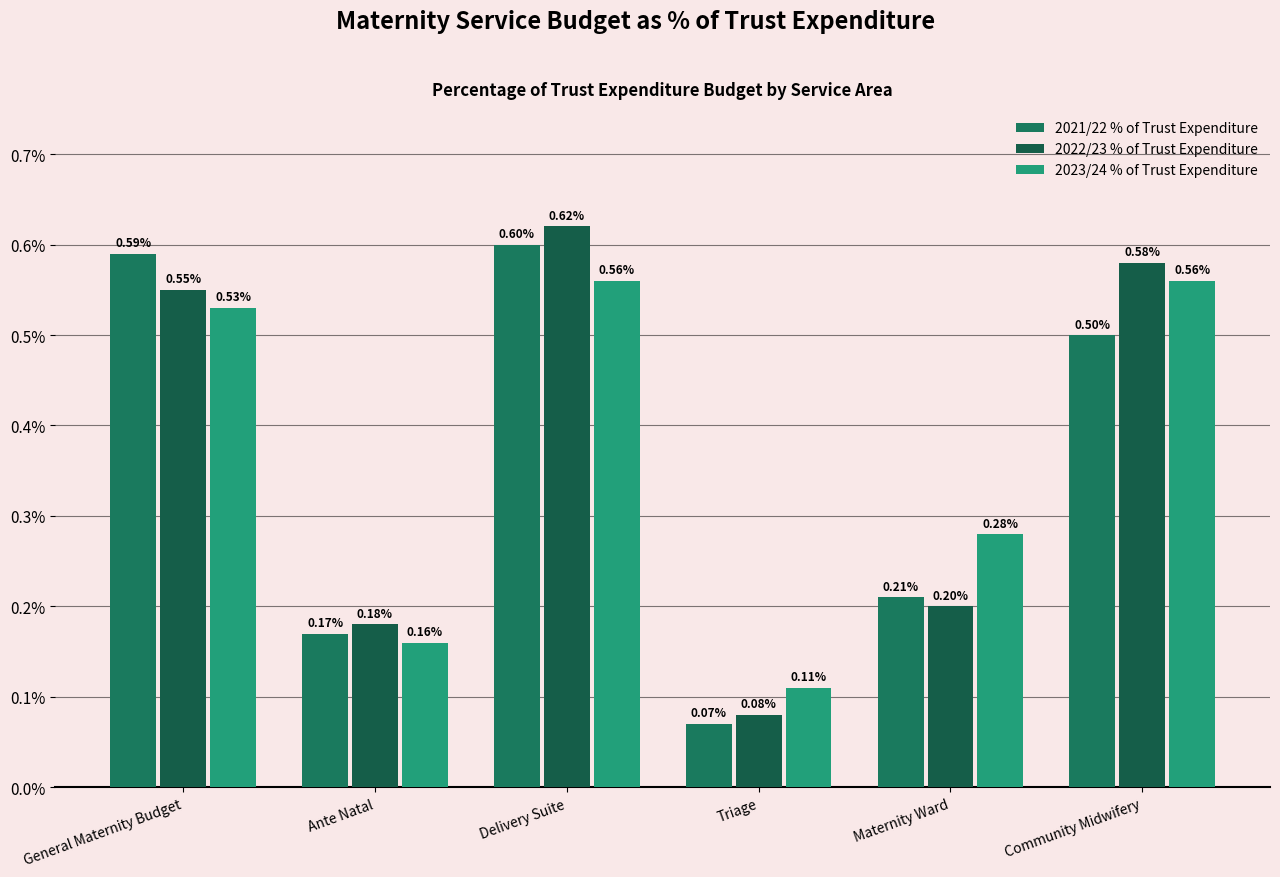

Does the chart contain any negative values?

No